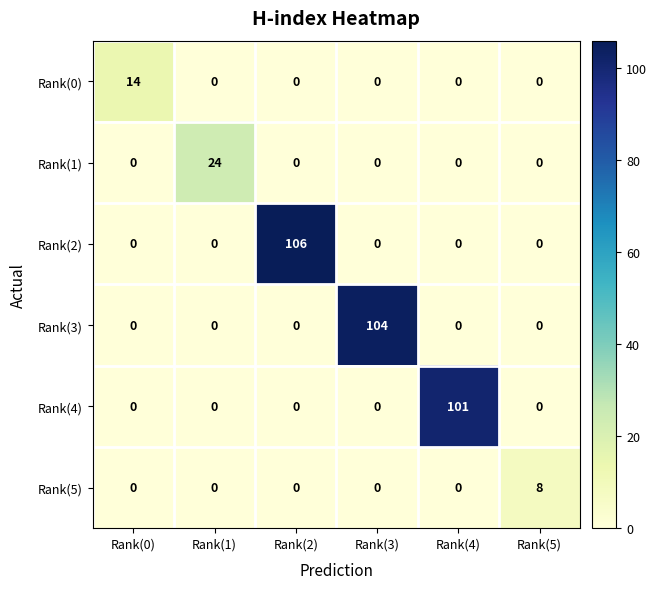

At which label does Rank(2) reach its peak?

Rank(2)